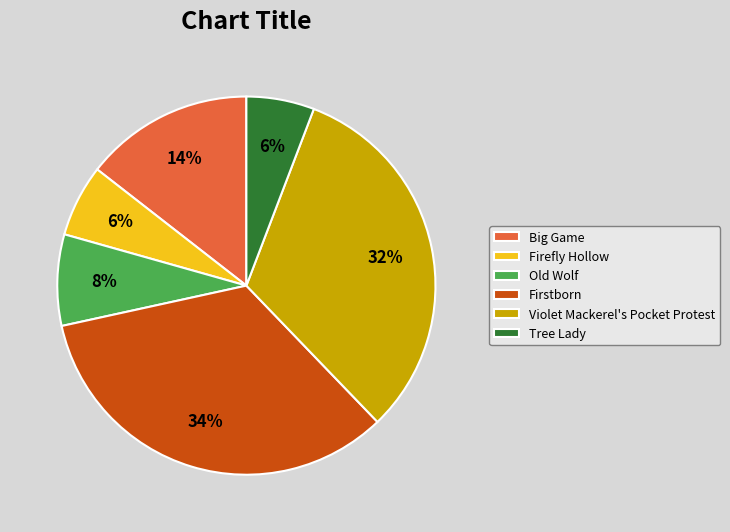

Is the sum of Violet Mackerel's Pocket Protest and Tree Lady greater than half?

No